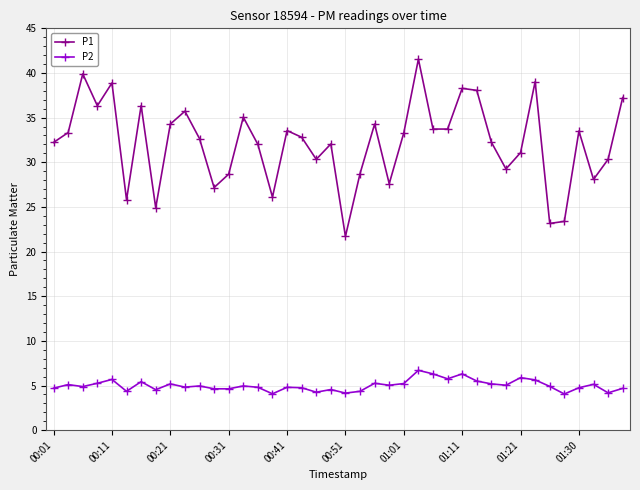

In P1, how many points are higher than both neighbors (excluding endpoints)?

12